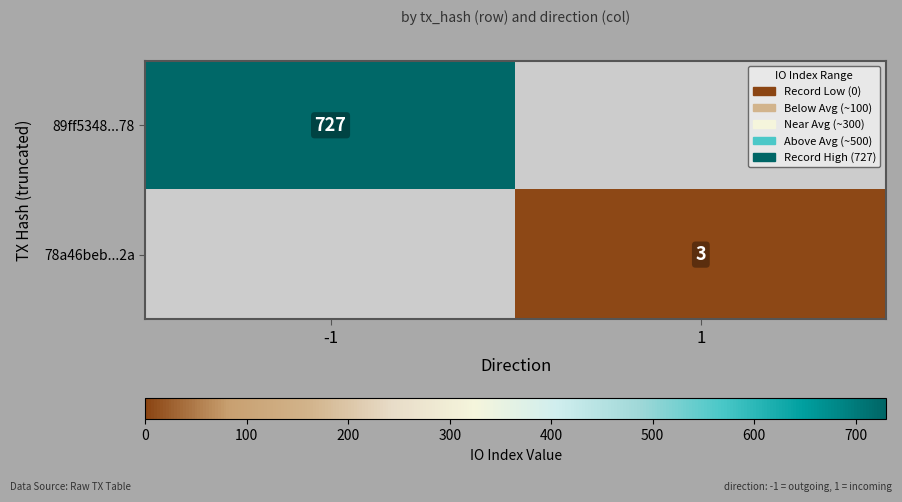

How many data points does each series have?

2